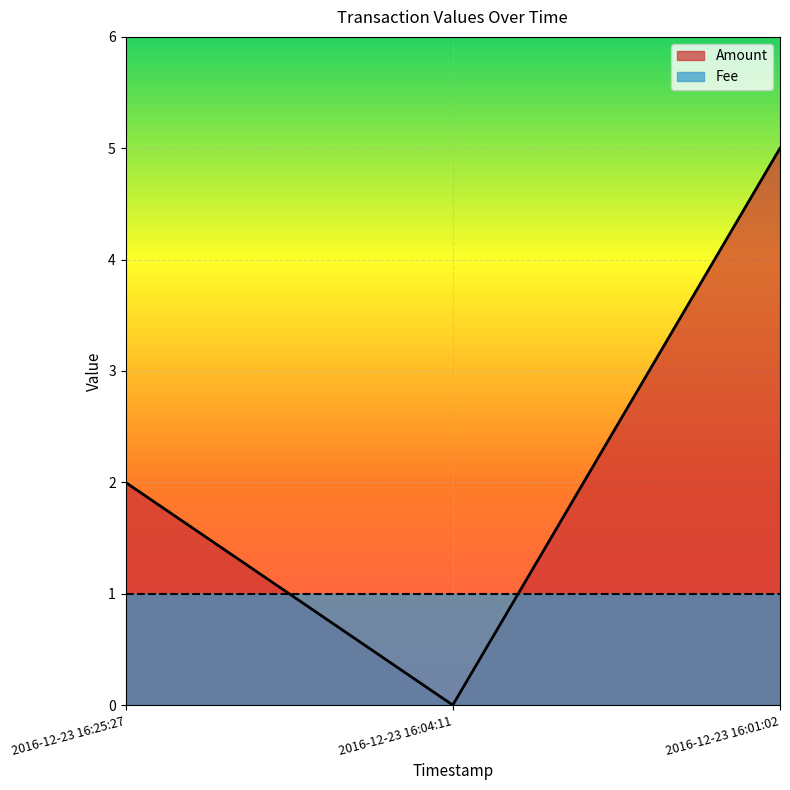

Count the number of data series in this chart.

2